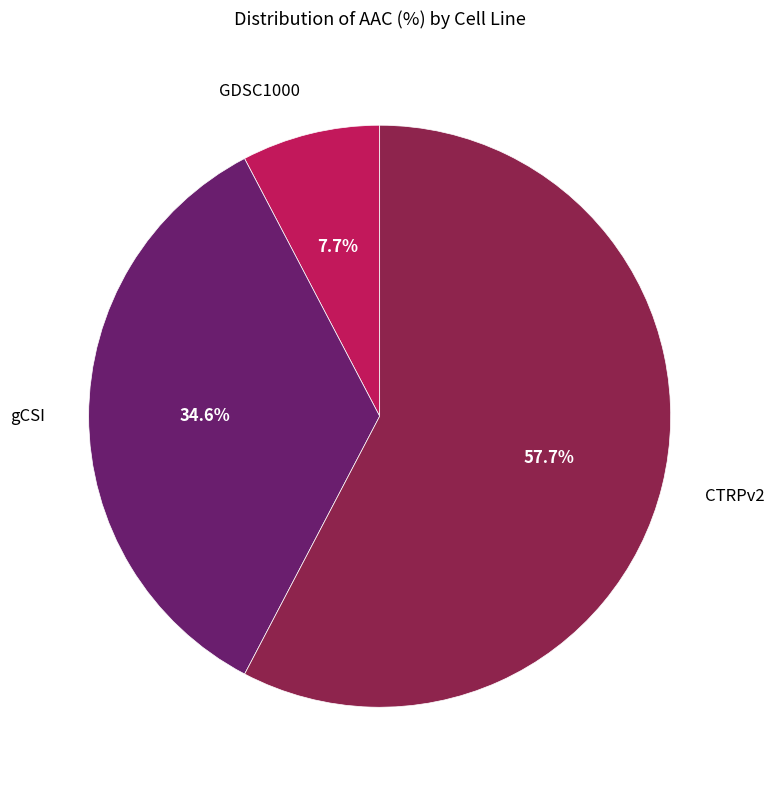

To the nearest percent, what is the average slice percentage?

33%